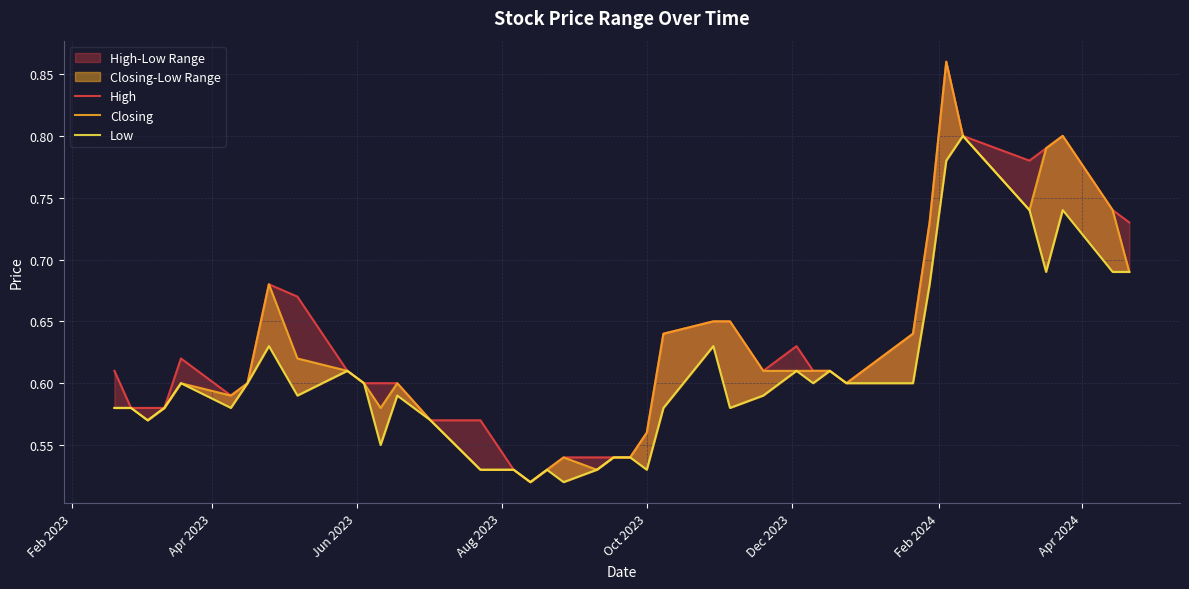

True or false: Low and High intersect in this chart.

False